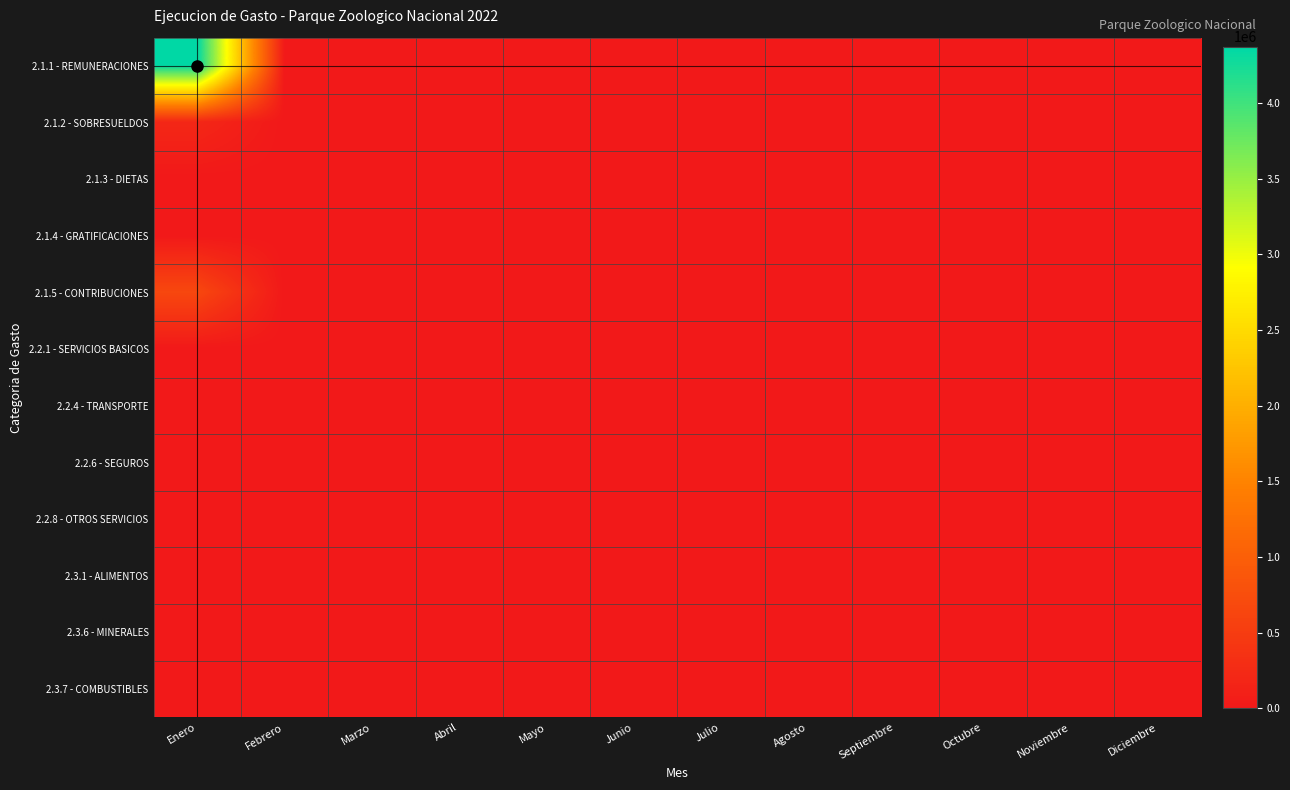

Reading left to right, list all the values displayed in this chart.

2.1.1 - REMUNERACIONES: Enero=4372425	Febrero=0	Marzo=0	Abril=0	Mayo=0	Junio=0	Julio=0	Agosto=0	Septiembre=0	Octubre=0	Noviembre=0	Diciembre=0
2.1.2 - SOBRESUELDOS: Enero=206500	Febrero=0	Marzo=0	Abril=0	Mayo=0	Junio=0	Julio=0	Agosto=0	Septiembre=0	Octubre=0	Noviembre=0	Diciembre=0
2.1.3 - DIETAS: Enero=0	Febrero=0	Marzo=0	Abril=0	Mayo=0	Junio=0	Julio=0	Agosto=0	Septiembre=0	Octubre=0	Noviembre=0	Diciembre=0
2.1.4 - GRATIFICACIONES: Enero=0	Febrero=0	Marzo=0	Abril=0	Mayo=0	Junio=0	Julio=0	Agosto=0	Septiembre=0	Octubre=0	Noviembre=0	Diciembre=0
2.1.5 - CONTRIBUCIONES: Enero=664492	Febrero=0	Marzo=0	Abril=0	Mayo=0	Junio=0	Julio=0	Agosto=0	Septiembre=0	Octubre=0	Noviembre=0	Diciembre=0
2.2.1 - SERVICIOS BASICOS: Enero=0	Febrero=0	Marzo=0	Abril=0	Mayo=0	Junio=0	Julio=0	Agosto=0	Septiembre=0	Octubre=0	Noviembre=0	Diciembre=0
2.2.4 - TRANSPORTE: Enero=0	Febrero=0	Marzo=0	Abril=0	Mayo=0	Junio=0	Julio=0	Agosto=0	Septiembre=0	Octubre=0	Noviembre=0	Diciembre=0
2.2.6 - SEGUROS: Enero=0	Febrero=0	Marzo=0	Abril=0	Mayo=0	Junio=0	Julio=0	Agosto=0	Septiembre=0	Octubre=0	Noviembre=0	Diciembre=0
2.2.8 - OTROS SERVICIOS: Enero=0	Febrero=0	Marzo=0	Abril=0	Mayo=0	Junio=0	Julio=0	Agosto=0	Septiembre=0	Octubre=0	Noviembre=0	Diciembre=0
2.3.1 - ALIMENTOS: Enero=0	Febrero=0	Marzo=0	Abril=0	Mayo=0	Junio=0	Julio=0	Agosto=0	Septiembre=0	Octubre=0	Noviembre=0	Diciembre=0
2.3.6 - MINERALES: Enero=0	Febrero=0	Marzo=0	Abril=0	Mayo=0	Junio=0	Julio=0	Agosto=0	Septiembre=0	Octubre=0	Noviembre=0	Diciembre=0
2.3.7 - COMBUSTIBLES: Enero=0	Febrero=0	Marzo=0	Abril=0	Mayo=0	Junio=0	Julio=0	Agosto=0	Septiembre=0	Octubre=0	Noviembre=0	Diciembre=0